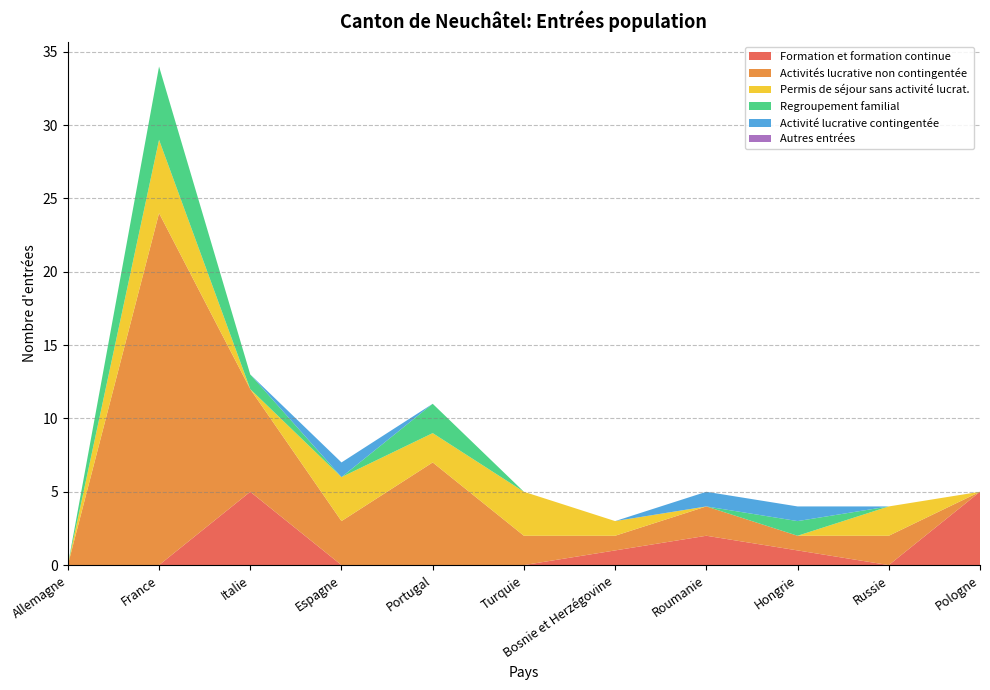

Reading left to right, transcribe all the data shown in this chart.

Formation et formation continue: 0	0	5	0	0	0	1	2	1	0	5
Activités lucrative non contingentée: 0	24	7	3	7	2	1	2	1	2	0
Permis de séjour sans activité lucrat.: 0	5	0	3	2	3	1	0	0	2	0
Regroupement familial: 0	5	1	0	2	0	0	0	1	0	0
Activité lucrative contingentée: 0	0	0	1	0	0	0	1	1	0	0
Autres entrées: 0	0	0	0	0	0	0	0	0	0	0